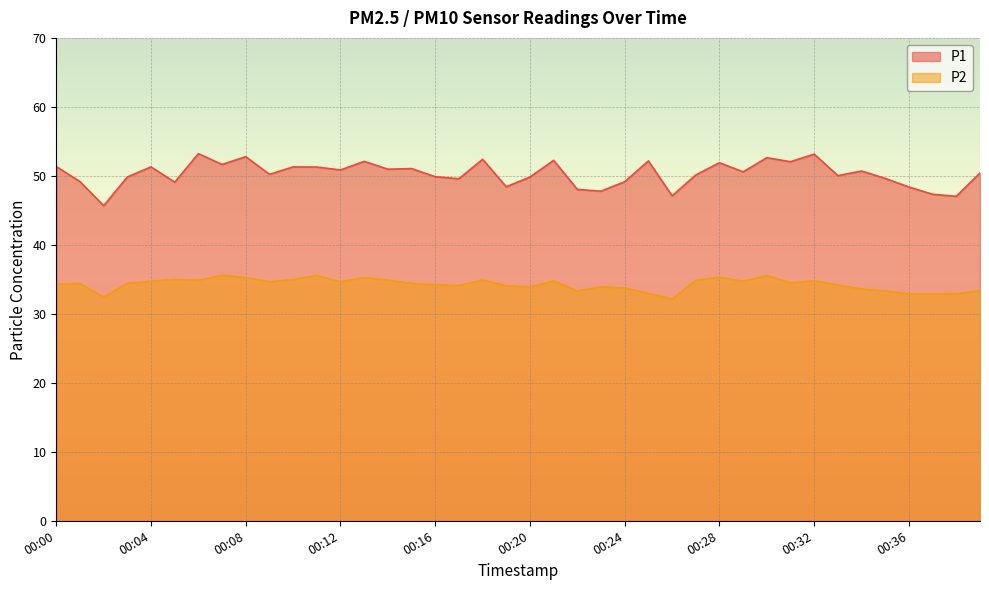

What is the minimum value for P2?

32.1